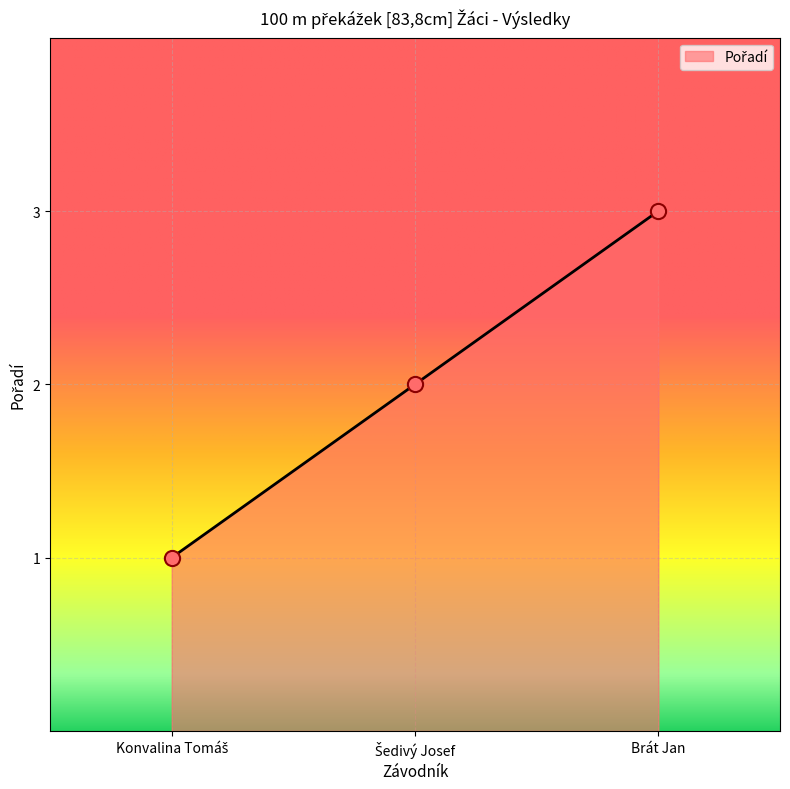

What is the greatest value displayed?

3